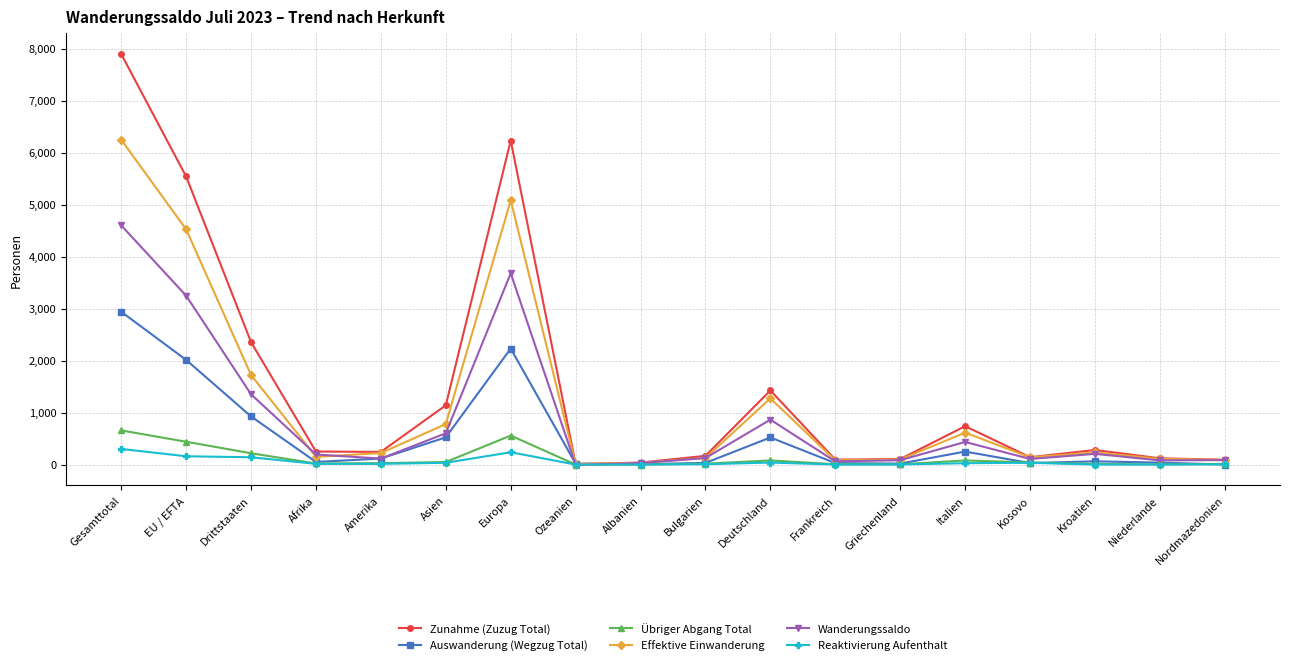

Where does the Wanderungssaldo series first go above 194?

Gesamttotal